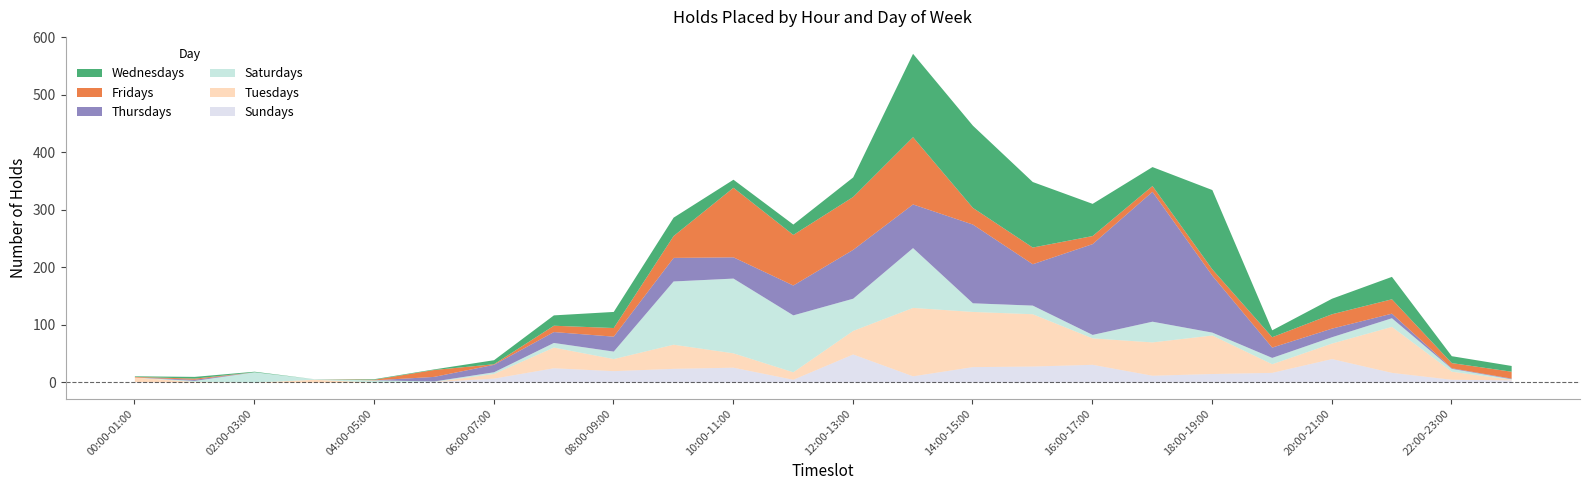

Between which two adjacent categories do Saturdays and Tuesdays first intersect?

00:00-01:00 and 01:00-02:00